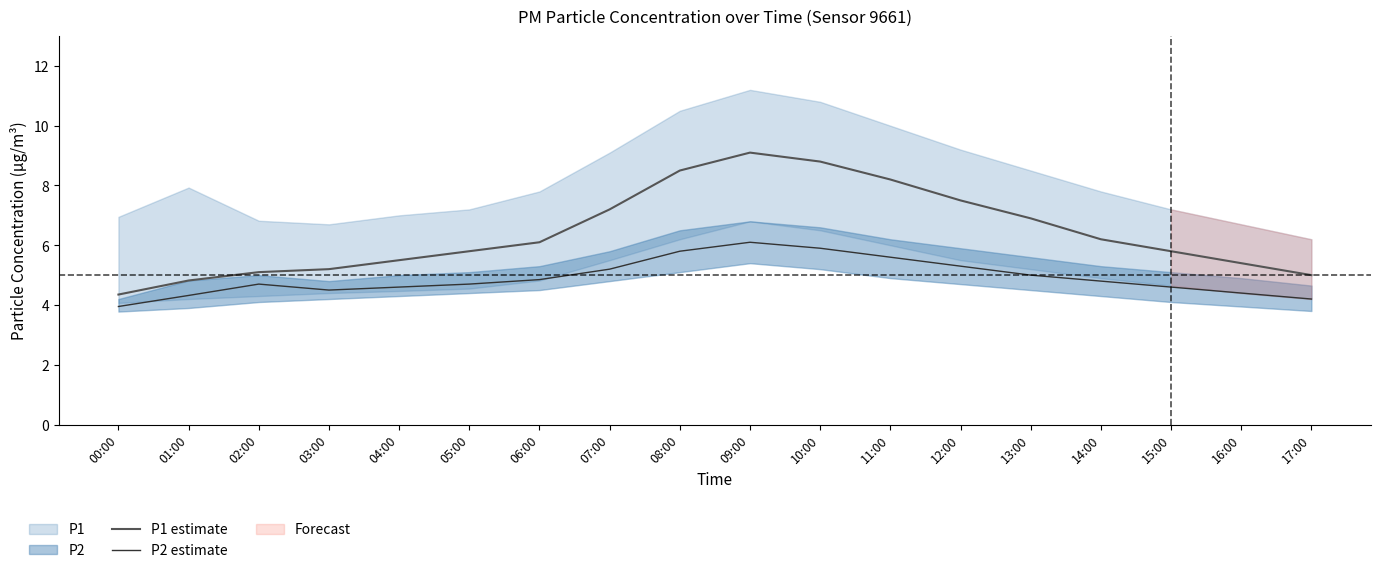

Reading left to right, list all the values displayed in this chart.

P1 estimate: 00:00=4.3	01:00=4.8	02:00=5.1	03:00=5.2	04:00=5.5	05:00=5.8	06:00=6.1	07:00=7.2	08:00=8.5	09:00=9.1	10:00=8.8	11:00=8.2	12:00=7.5	13:00=6.9	14:00=6.2	15:00=5.8	16:00=5.4	17:00=5.0
P2 estimate: 00:00=4.0	01:00=4.3	02:00=4.7	03:00=4.5	04:00=4.6	05:00=4.7	06:00=4.8	07:00=5.2	08:00=5.8	09:00=6.1	10:00=5.9	11:00=5.6	12:00=5.3	13:00=5.0	14:00=4.8	15:00=4.6	16:00=4.4	17:00=4.2